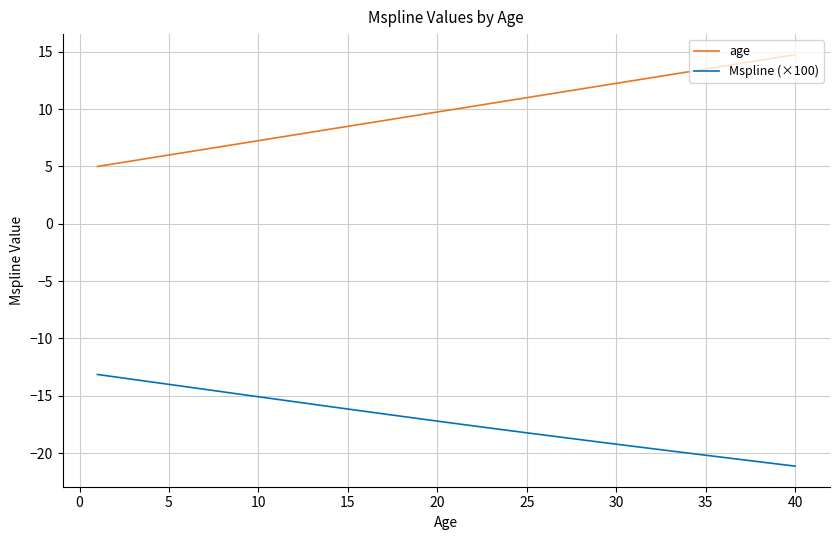

True or false: Mspline (×100) and age intersect in this chart.

False